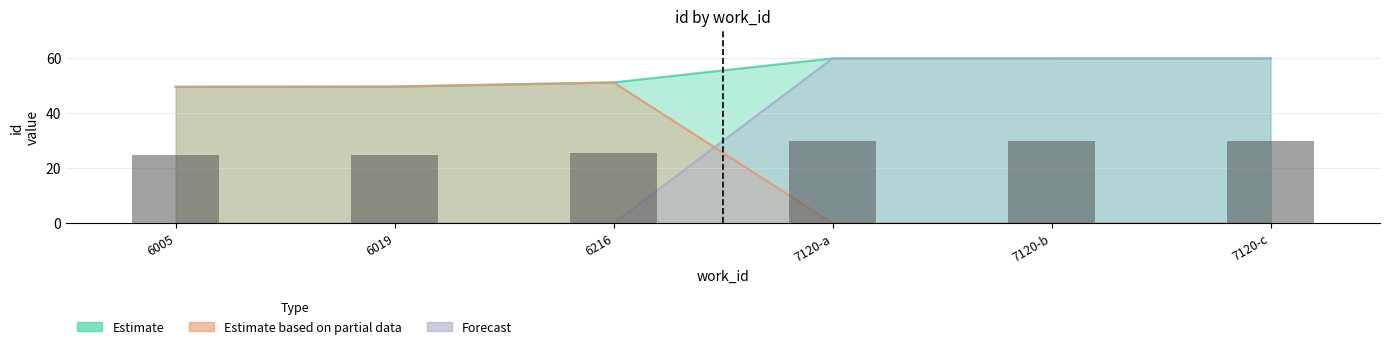

Count the number of categories in the chart.

6